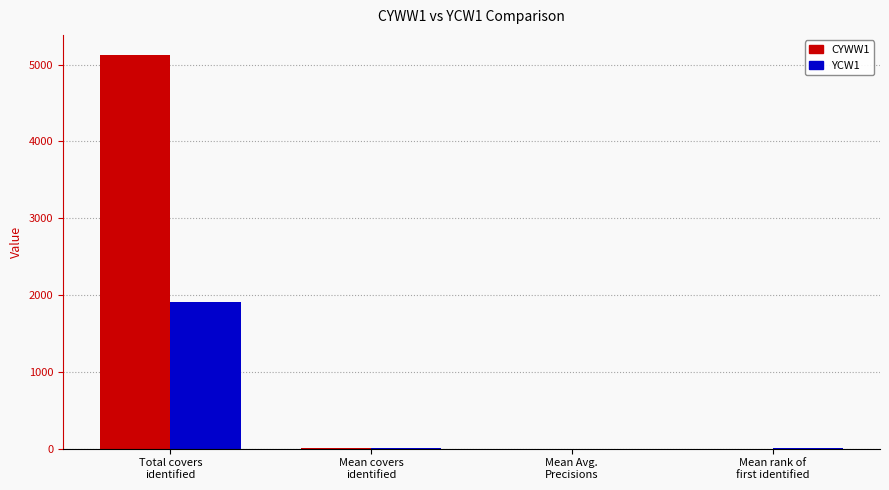

Which series has the largest total across all categories?

CYWW1